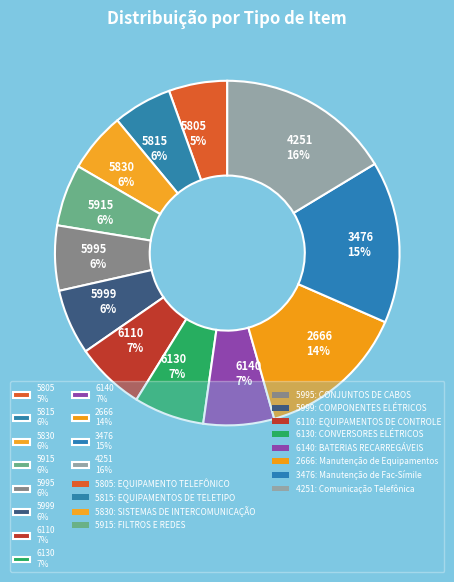

Is it true that 6140 7% is 7% of the pie?

True